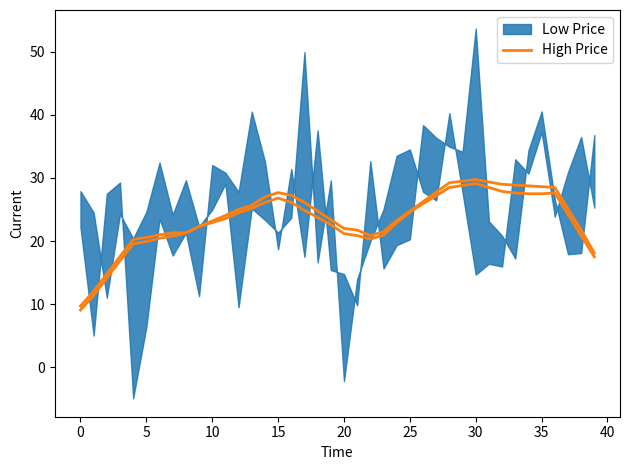

At which category does the data reach its first local peak?

15